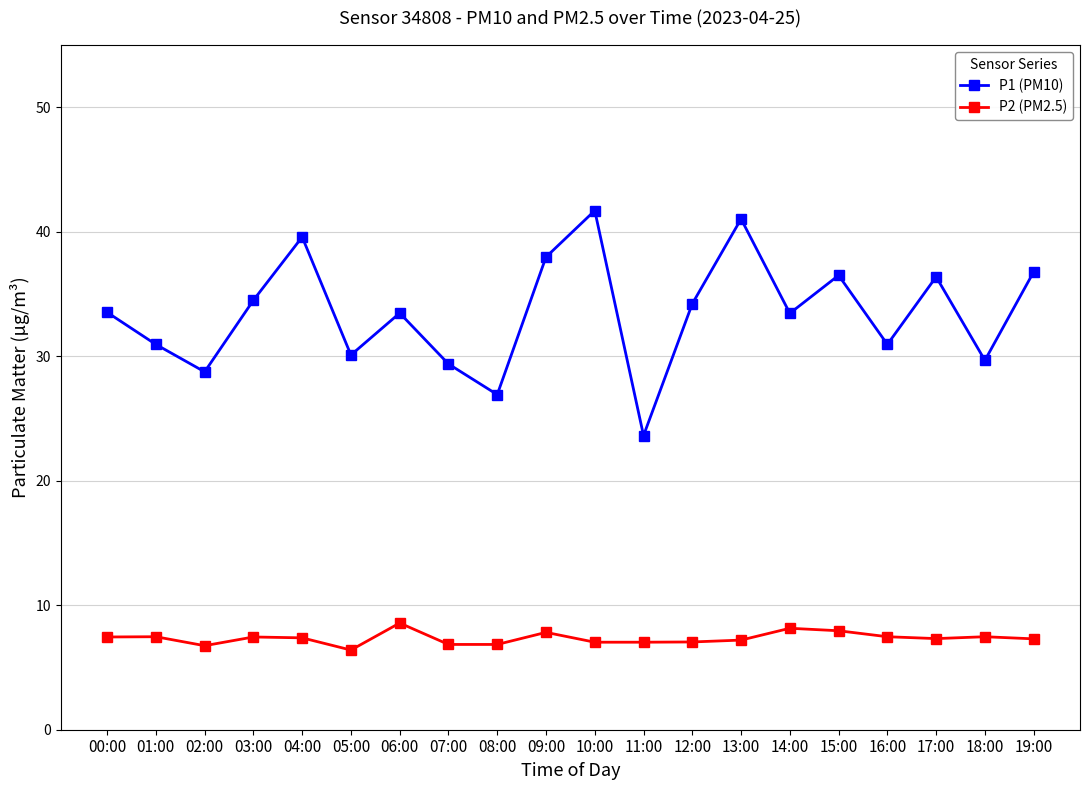

Rank the series by their maximum value, from highest to lowest.

P1 (PM10), P2 (PM2.5)